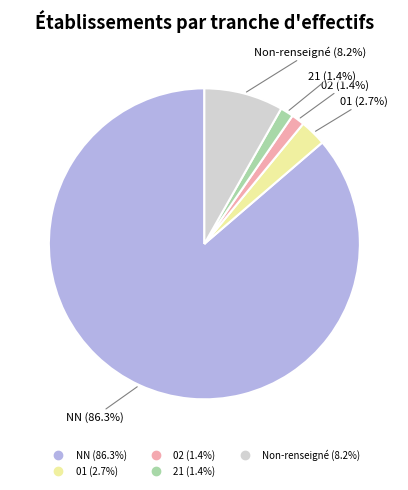

Is there any slice that represents more than half of the pie?

Yes